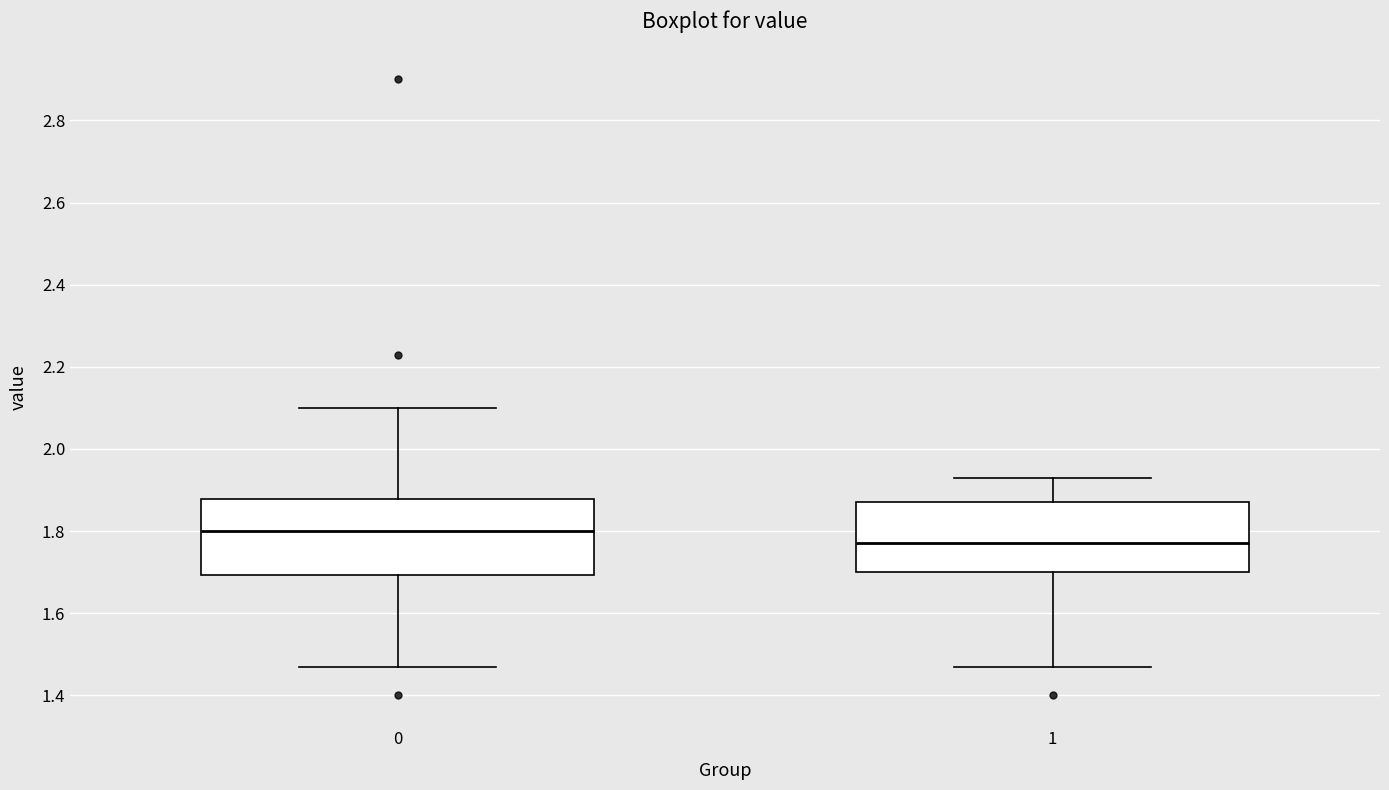

Where does the median line of the box at x = 0 sit on the y-axis? The values are not printed on the chart, so give them approximately, as read against the axis.

1.80